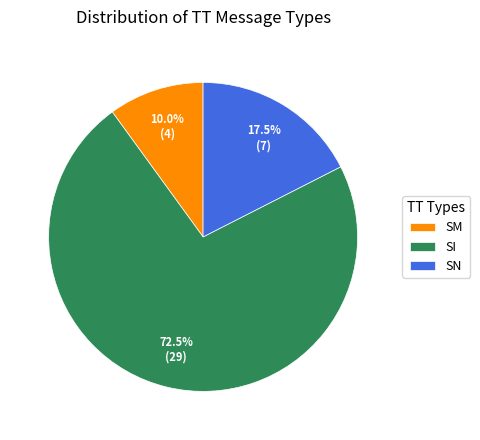

Is SI the majority of the pie?

Yes